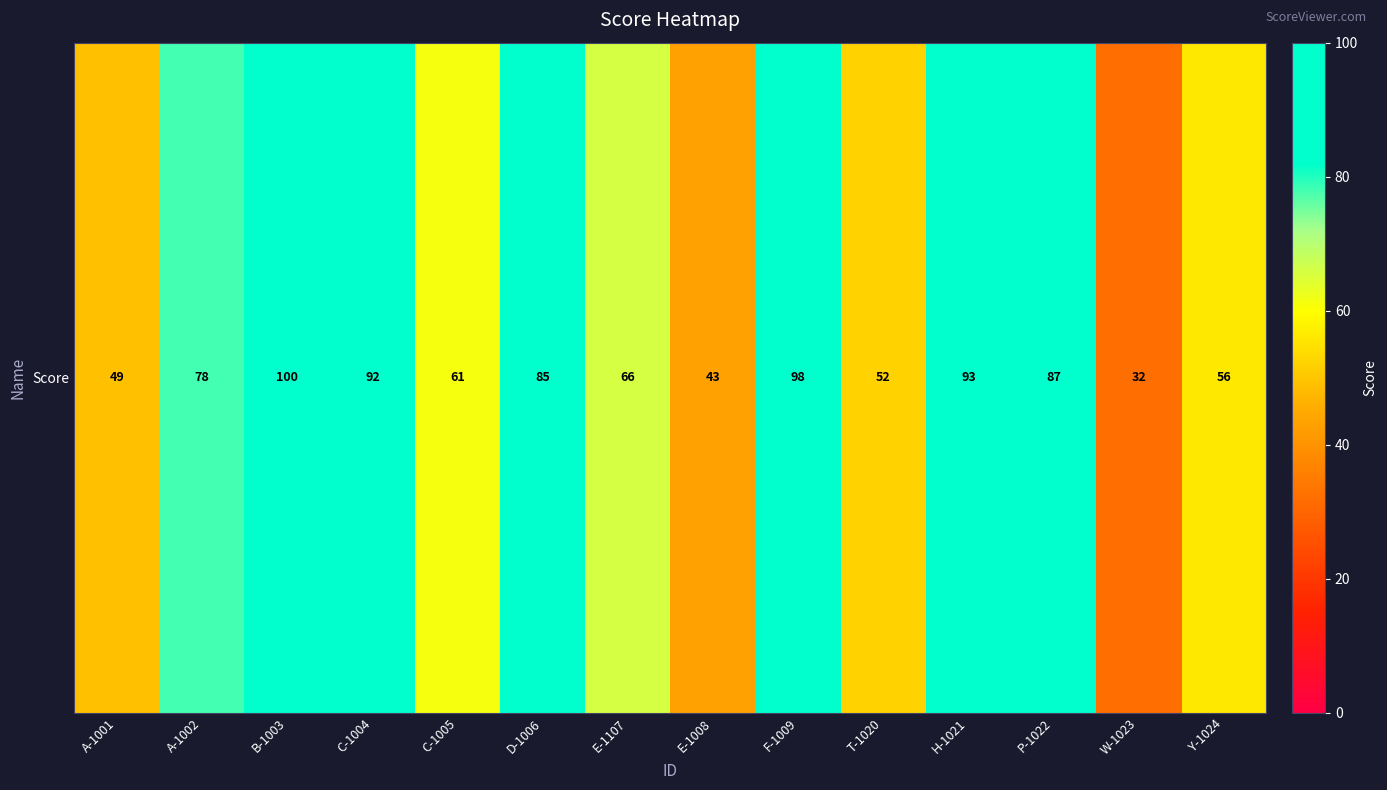

Reading left to right, what are all the values shown in this chart?

49	78	100	92	61	85	66	43	98	52	93	87	32	56